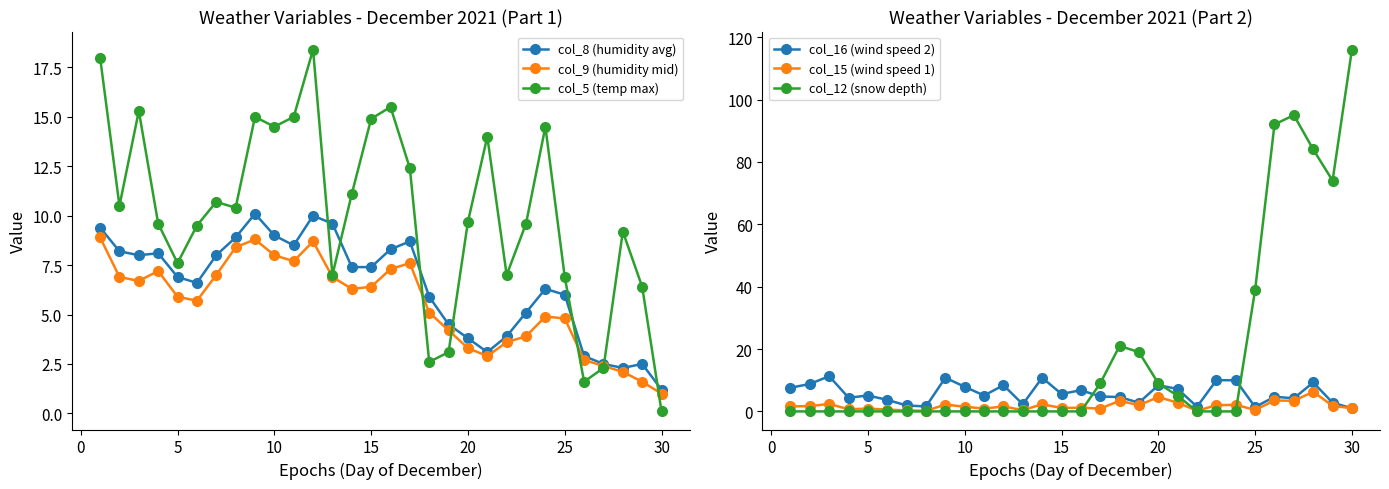

What is the maximum value for col_5 (temp max)?

18.4